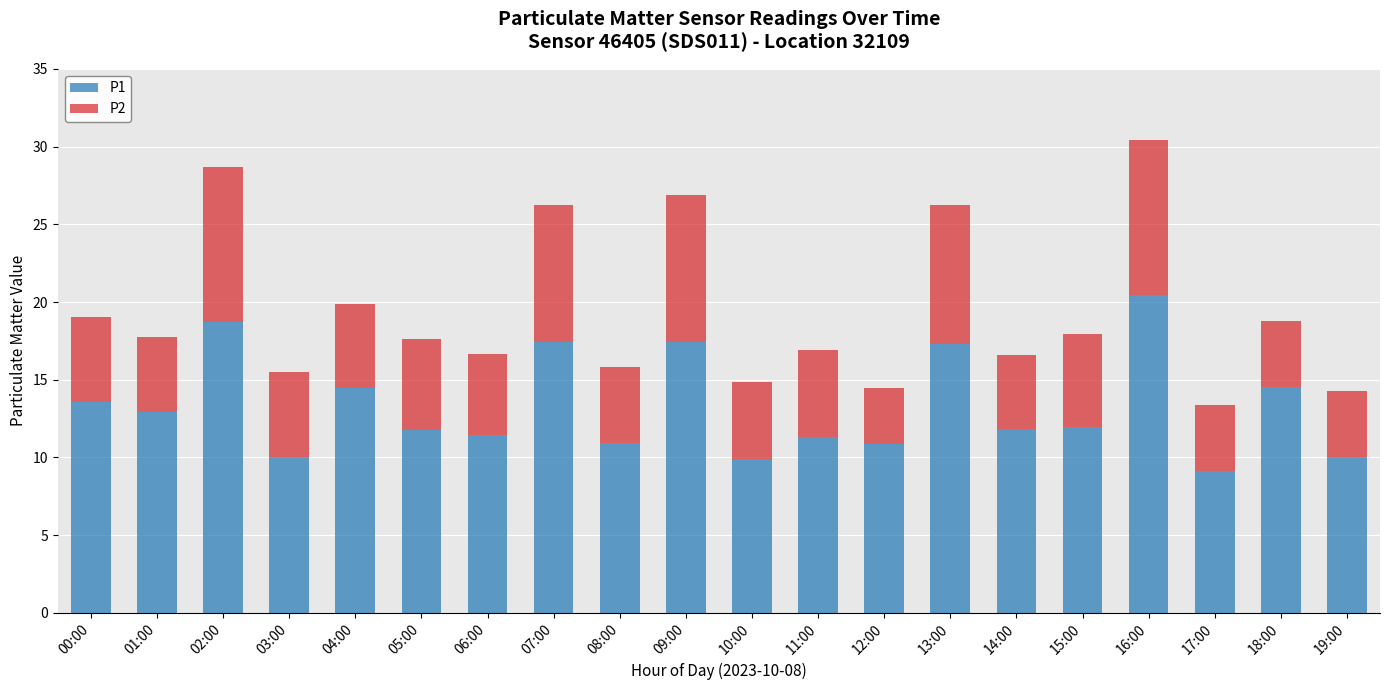

At which category is the sum across all series the highest?

16:00